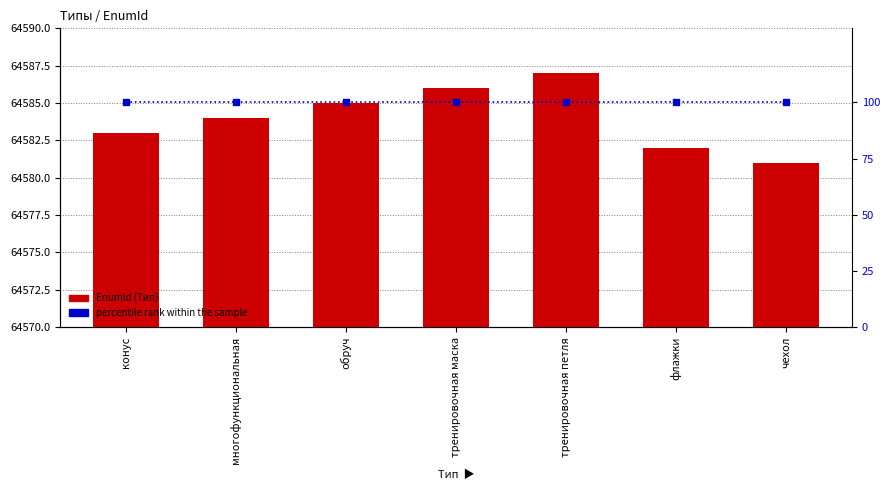

The EnumId (Тип) series shows 29255 at конус. True or false?

False